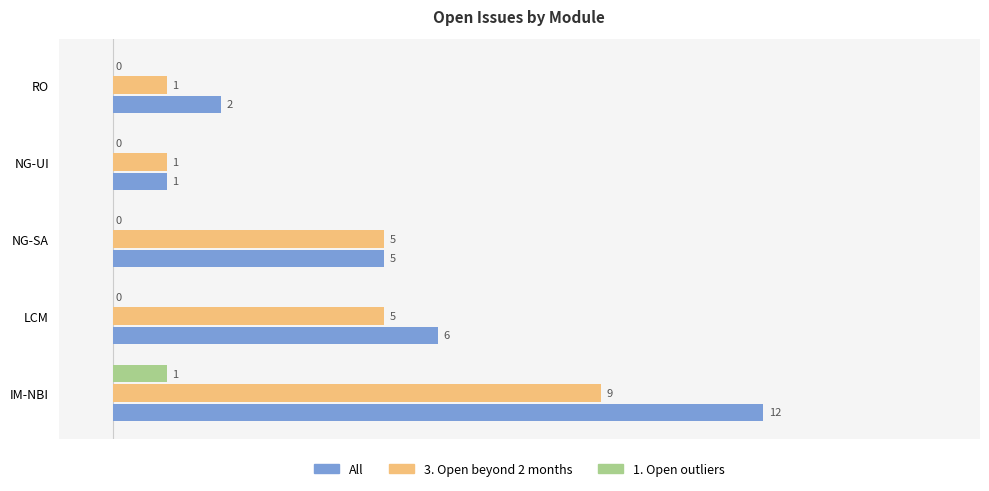

What is the sum of all 3. Open beyond 2 months values?

21